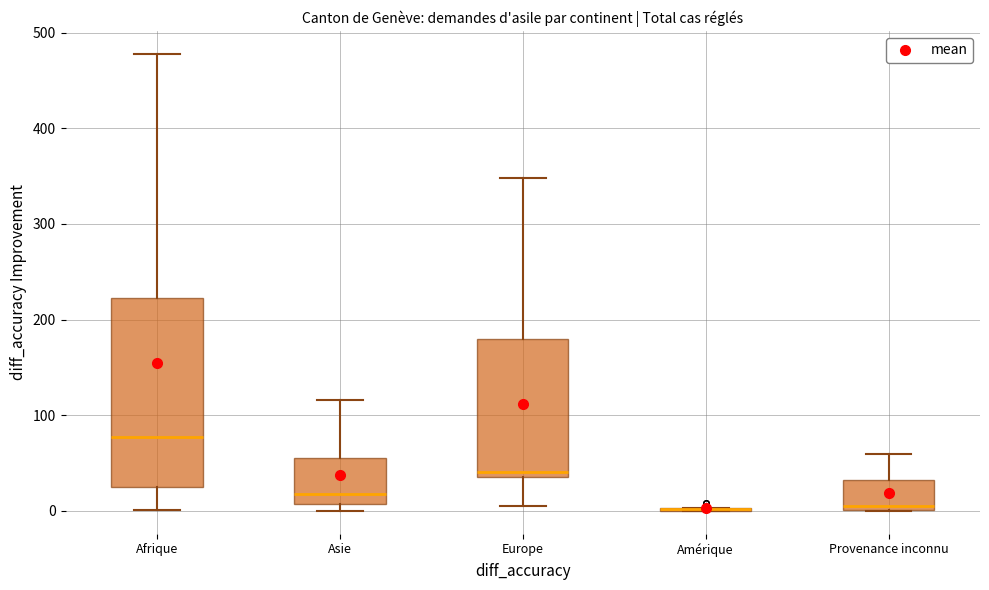

Reading left to right, read every box against the y-axis: the position of its median line, the range the box covers, and the ends of its whiskers. The values are not printed on the chart, so give them approximately, as read against the axis.

Afrique: median 80, box 30 to 220, whiskers 0 to 480
Asie: median 20, box 10 to 60, whiskers 0 to 120
Europe: median 40 (just above the box's lower edge), box 40 to 180, whiskers 10 to 350
Amérique: box collapsed to a line at 0, whiskers 0 to 0
Provenance inconnu: median 10, box 0 to 30, whiskers 0 to 60